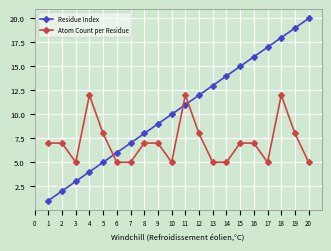

Reading right to left, what are all the values shown in this chart?

Residue Index: 20	19	18	17	16	15	14	13	12	11	10	9	8	7	6	5	4	3	2	1
Atom Count per Residue: 5	8	12	5	7	7	5	5	8	12	5	7	7	5	5	8	12	5	7	7